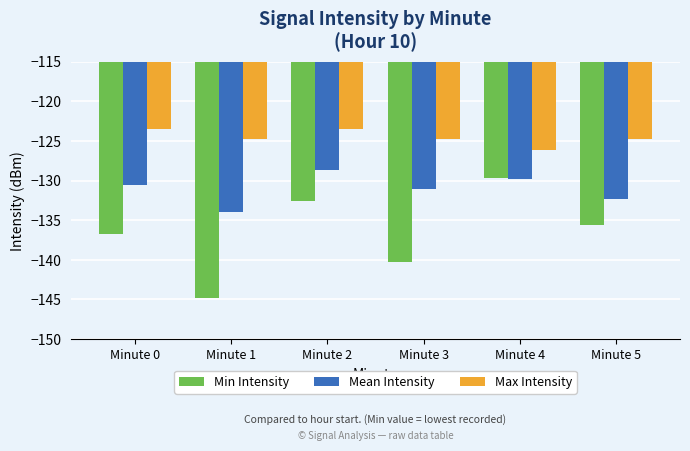

The value of Min Intensity at Minute 2 is -132.6. True or false?

True